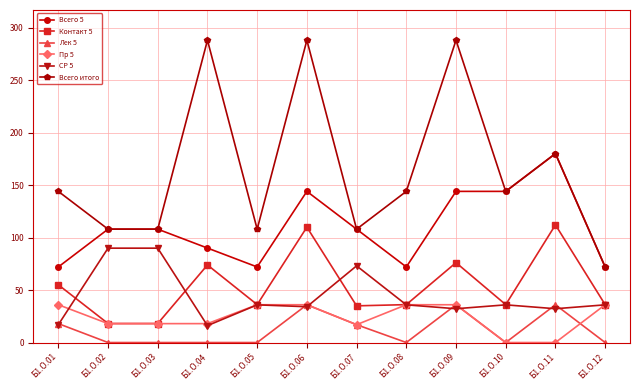

What is the total value across all series at Б1.О.04?

486.0